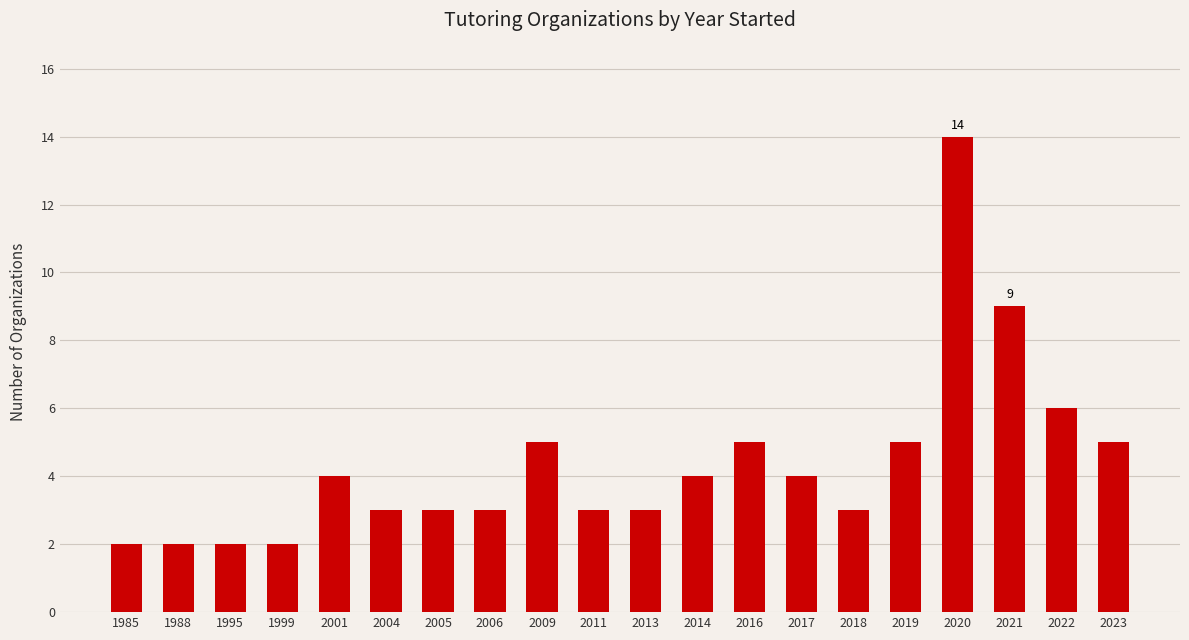

What value does the data have at 2005?

3